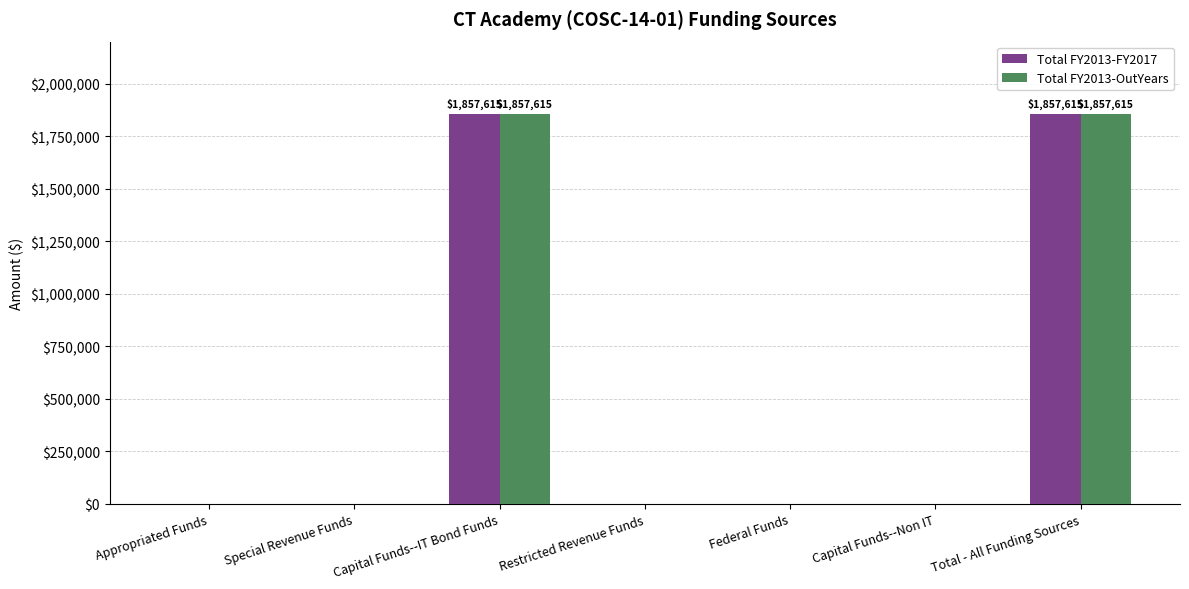

True or false: Total FY2013-OutYears has a value of 1857615 at Total - All Funding Sources.

True